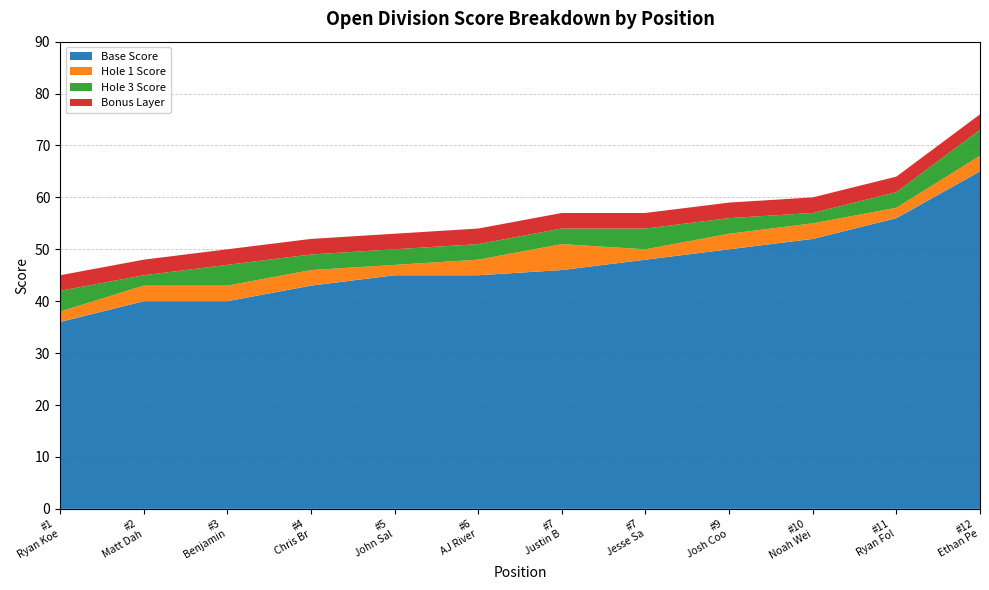

What is the maximum value for Base Score?

65